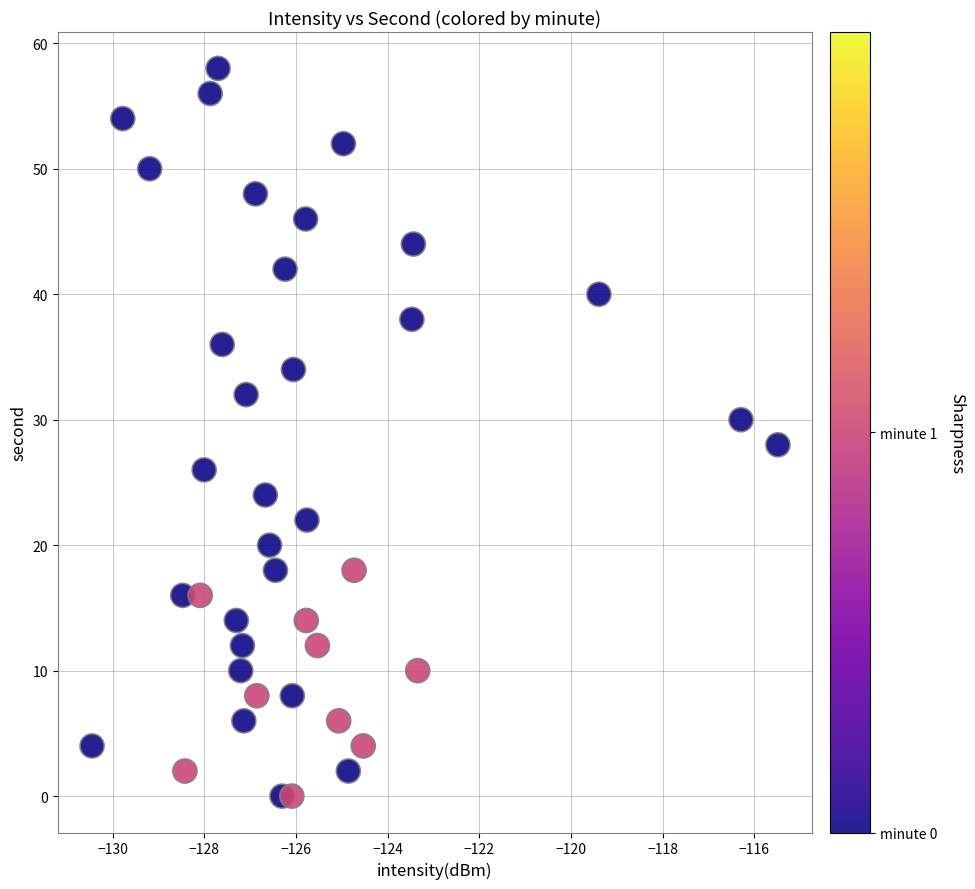

What is the range of Y values (max minus min)?

58